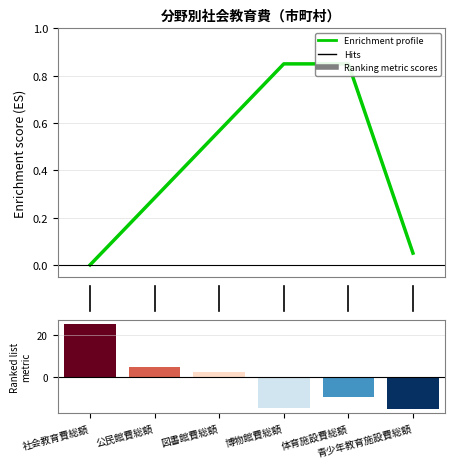

The chart shows a value of 0.0 at 社会教育費総額. True or false?

True